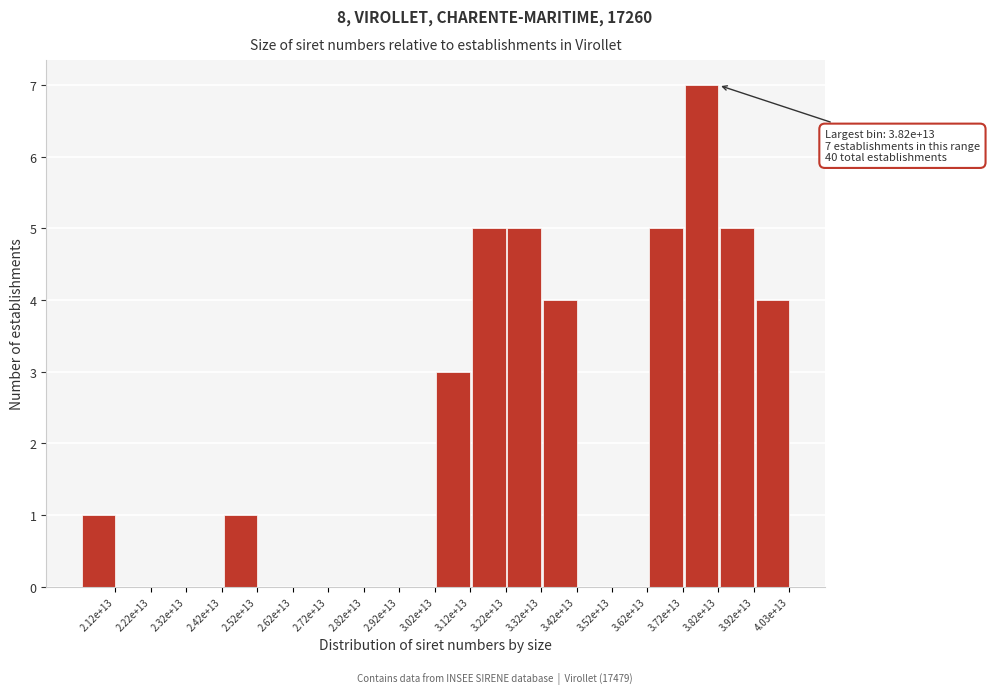

Reading left to right, list all the values displayed in this chart.

2.12e+13=1	2.22e+13=0	2.32e+13=0	2.42e+13=0	2.52e+13=1	2.62e+13=0	2.72e+13=0	2.82e+13=0	2.92e+13=0	3.02e+13=0	3.12e+13=3	3.22e+13=5	3.32e+13=5	3.42e+13=4	3.52e+13=0	3.62e+13=0	3.72e+13=5	3.82e+13=7	3.92e+13=5	4.03e+13=4